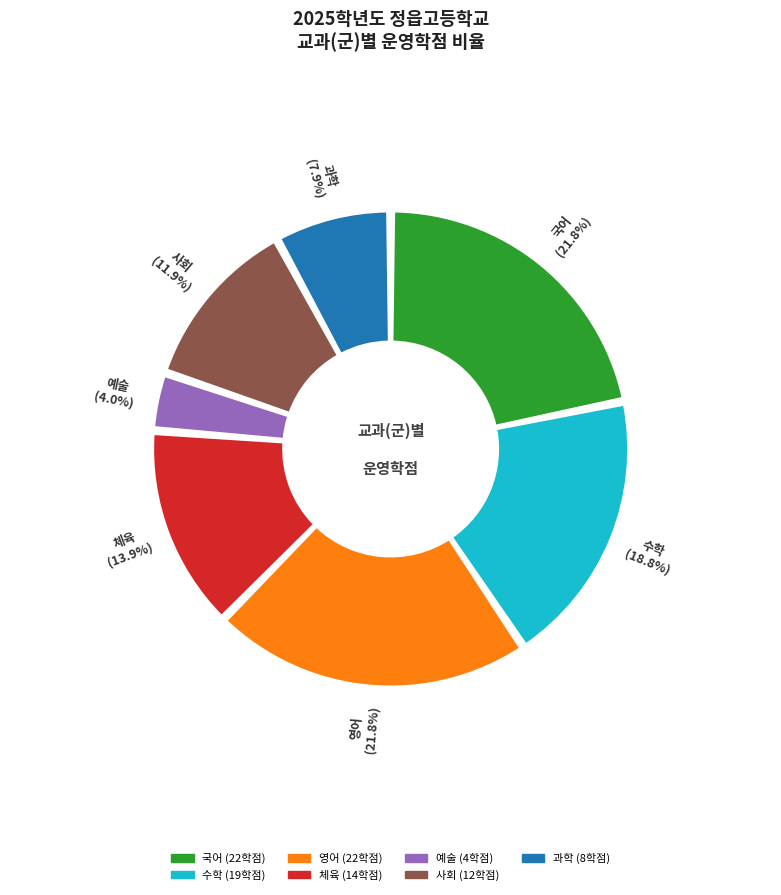

To the nearest percent, what is the average slice percentage?

14%